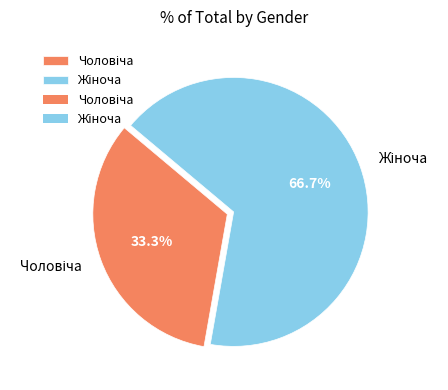

To the nearest percent, what is the average slice percentage?

50%